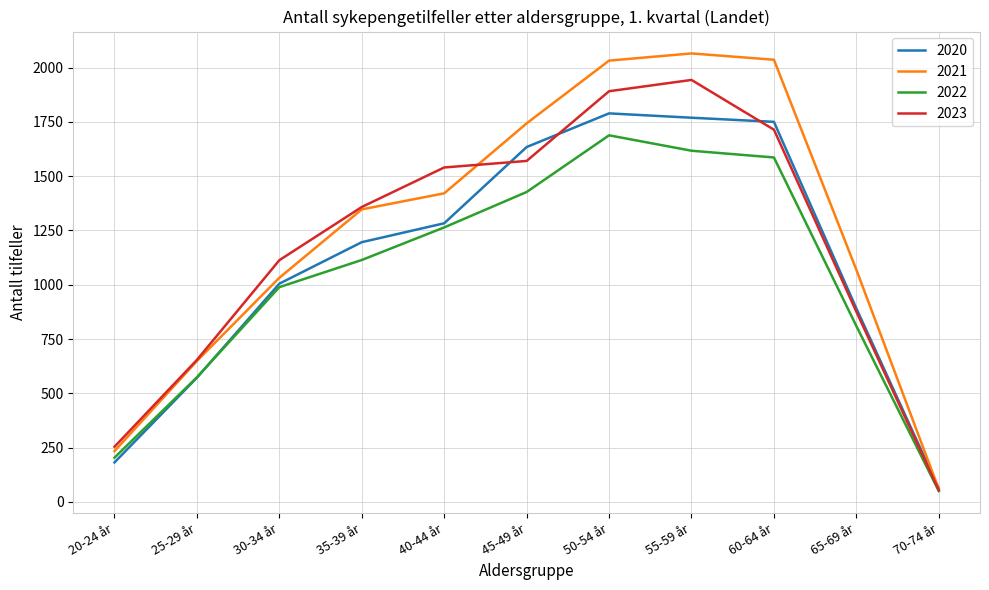

Count the number of categories in the chart.

11